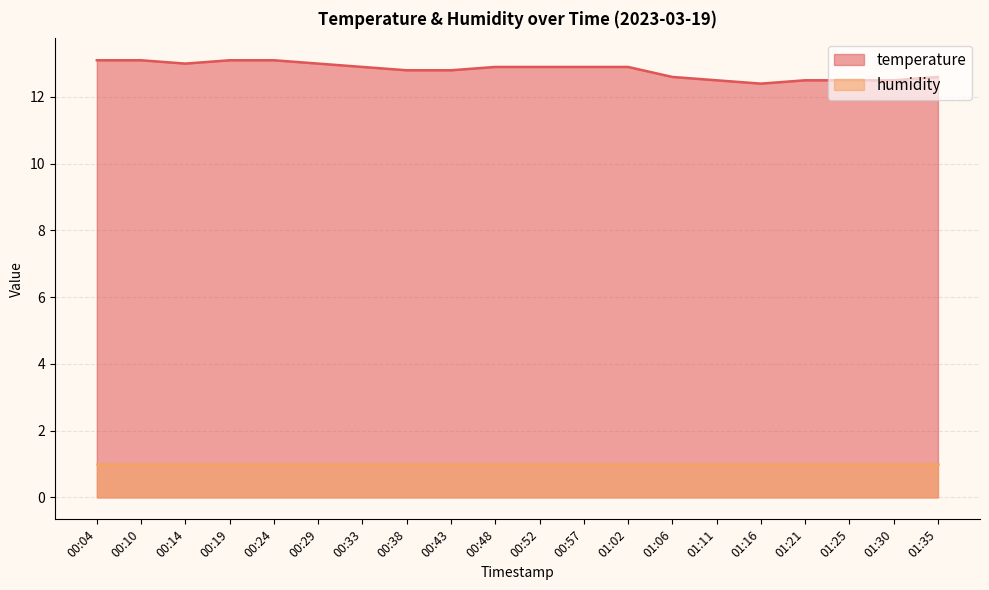

Rank the categories by value from highest to lowest.

00:04, 00:10, 00:19, 00:24, 00:14, 00:29, 00:33, 00:48, 00:52, 00:57, 01:02, 00:38, 00:43, 01:06, 01:35, 01:11, 01:21, 01:25, 01:30, 01:16